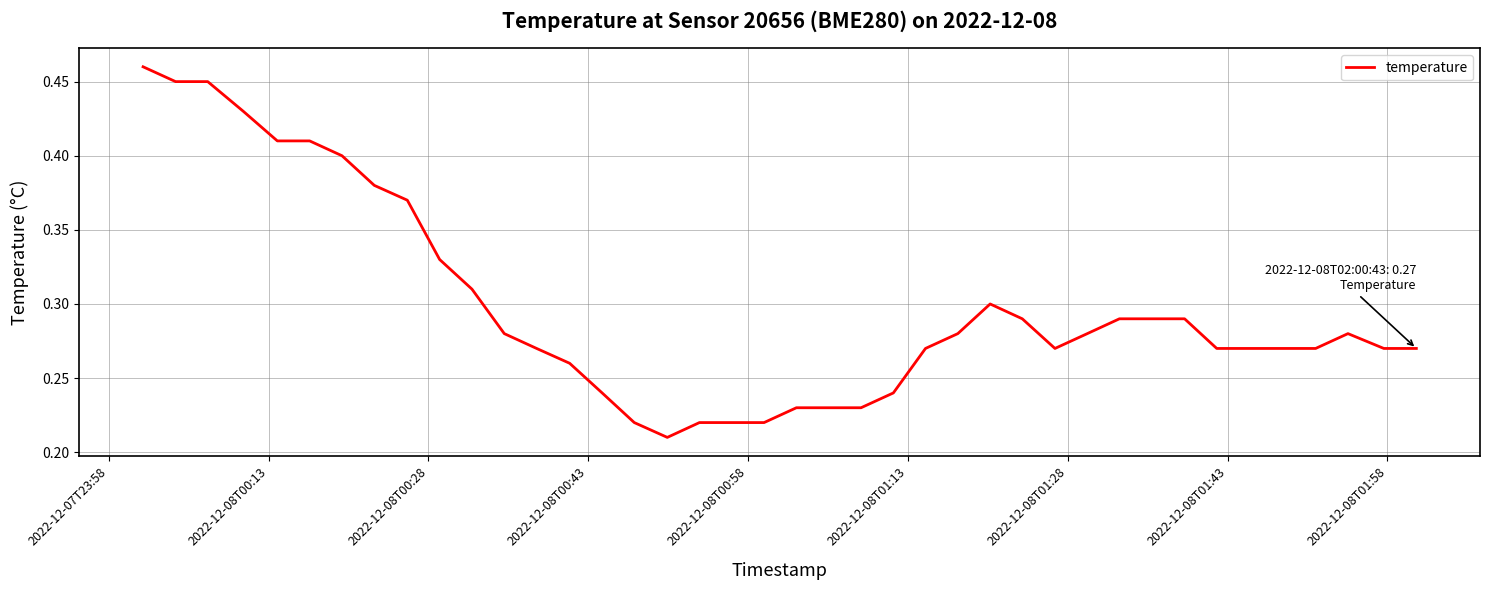

Is this an area chart (filled region under the line)?

No